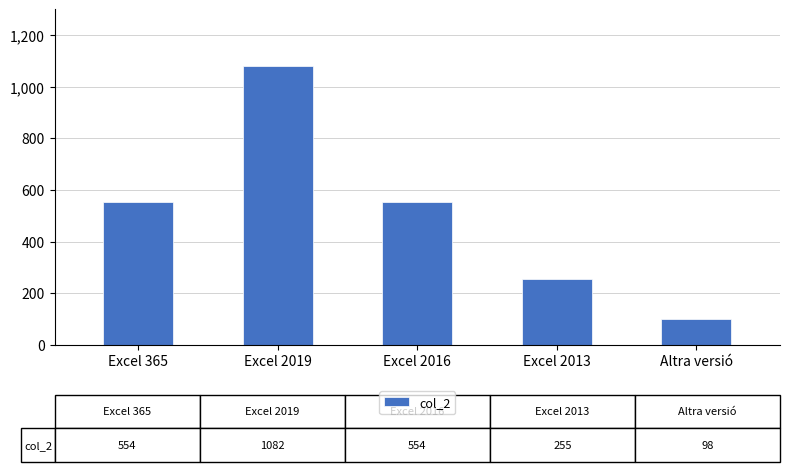

Which label corresponds to the smallest value in the chart?

Altra versió